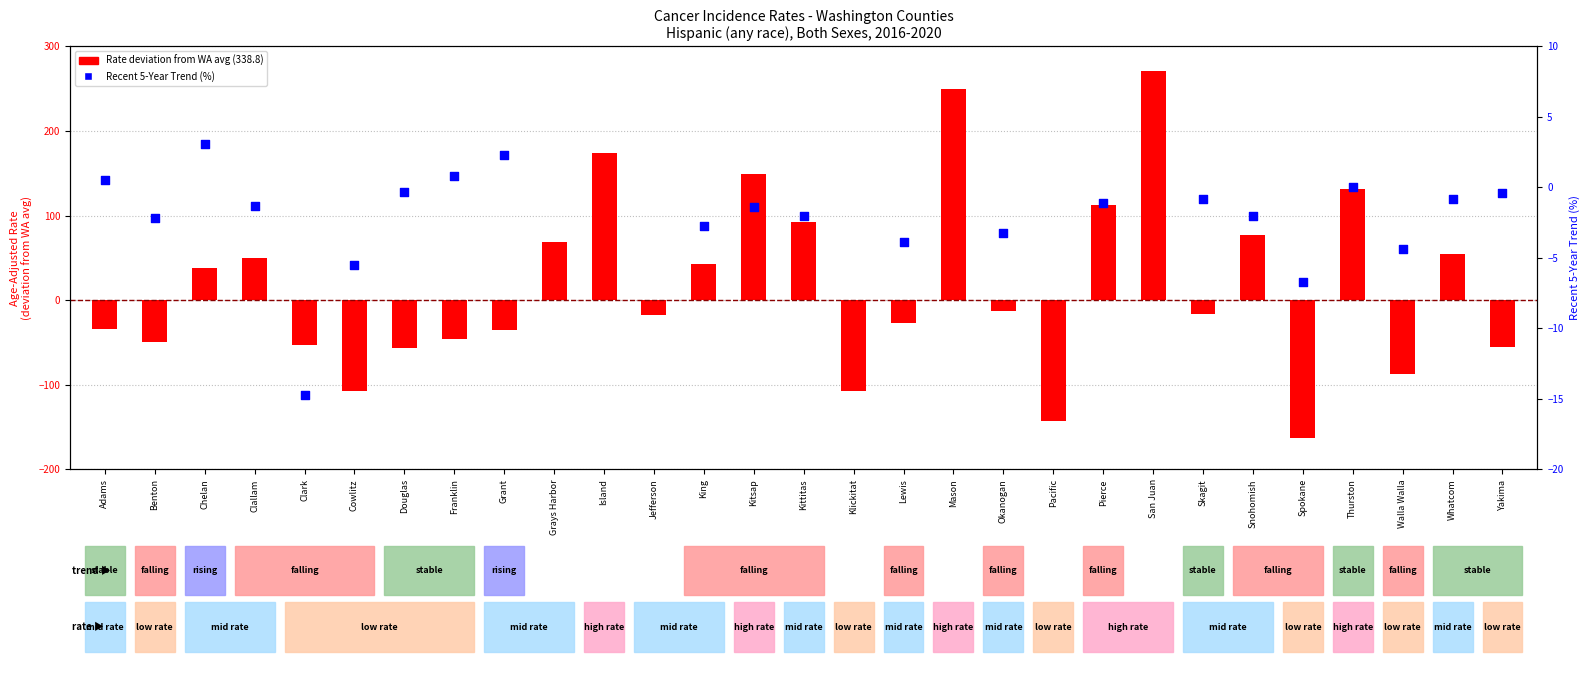

What is the ratio of the value at Whatcom to the value at Kitsap?

0.4